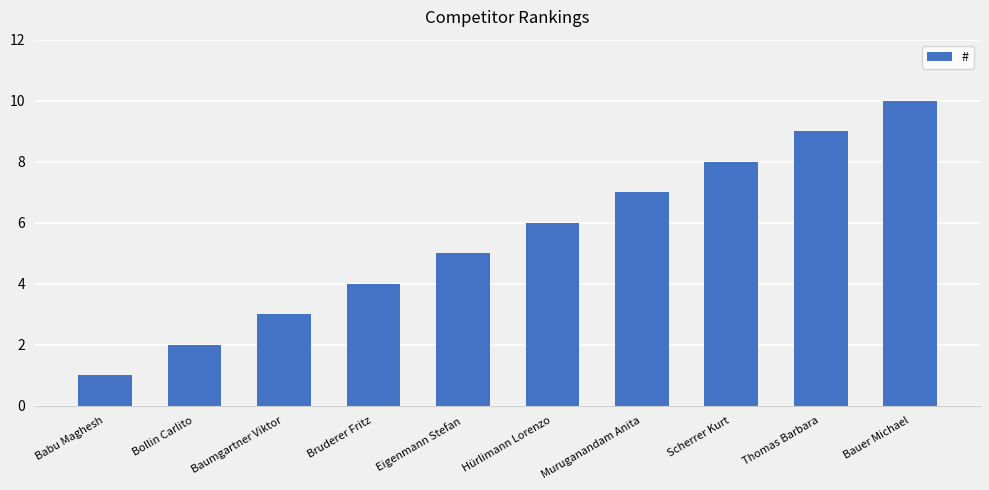

What is the ratio of the value at Babu Maghesh to the value at Bauer Michael?

0.1